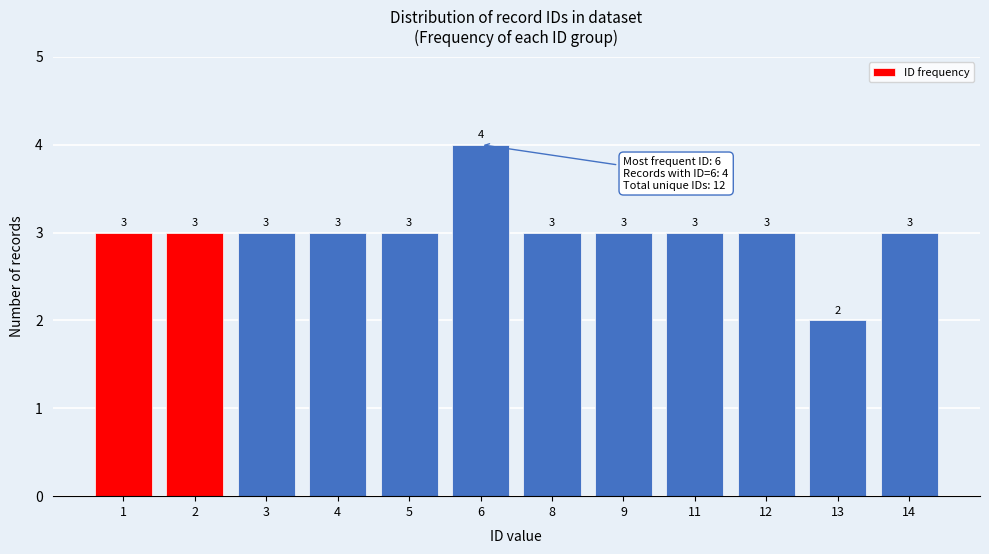

Reading left to right, what are all the values shown in this chart?

3	3	3	3	3	4	3	3	3	3	2	3